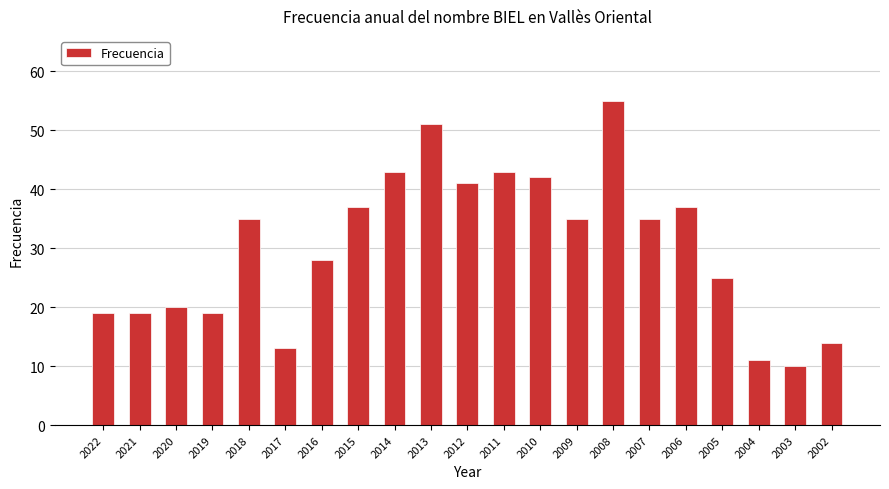

Between 2010 and 2018, which is larger?

2010